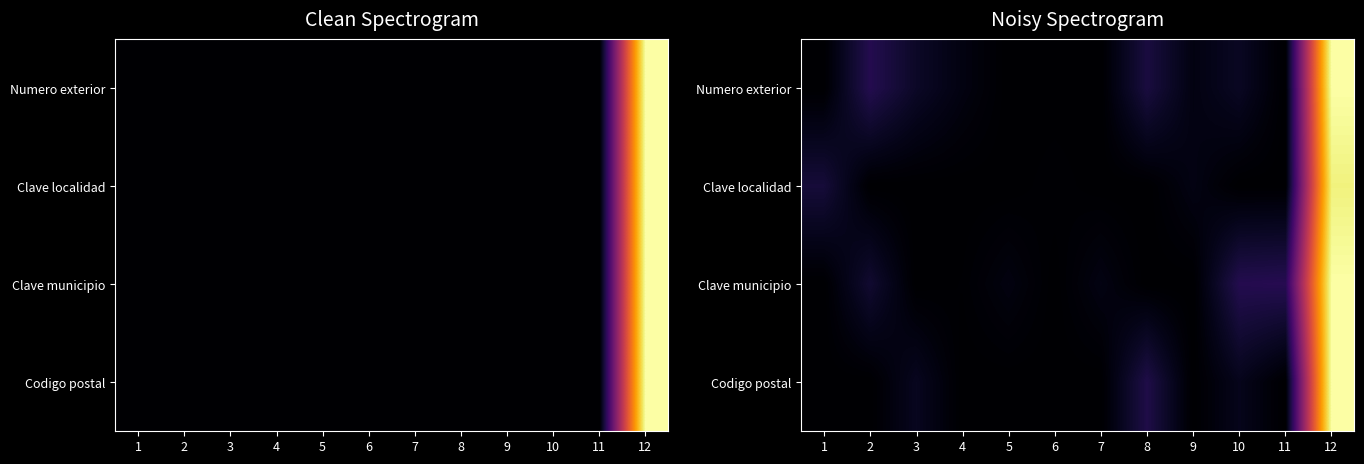

At which category is the sum across all series the highest?

12